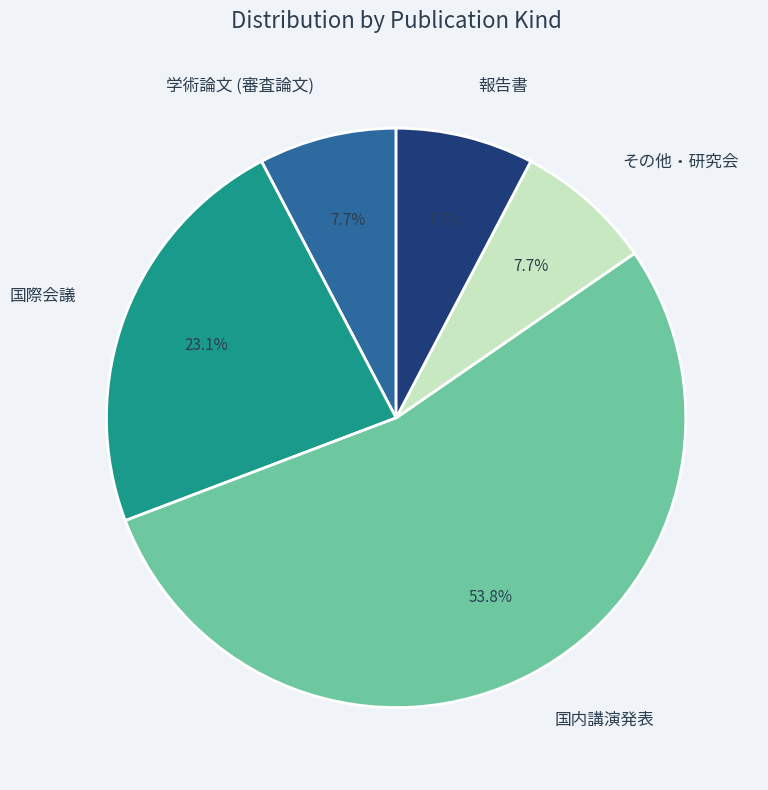

To the nearest percent, what percentage of the pie is 国内講演発表?

54%